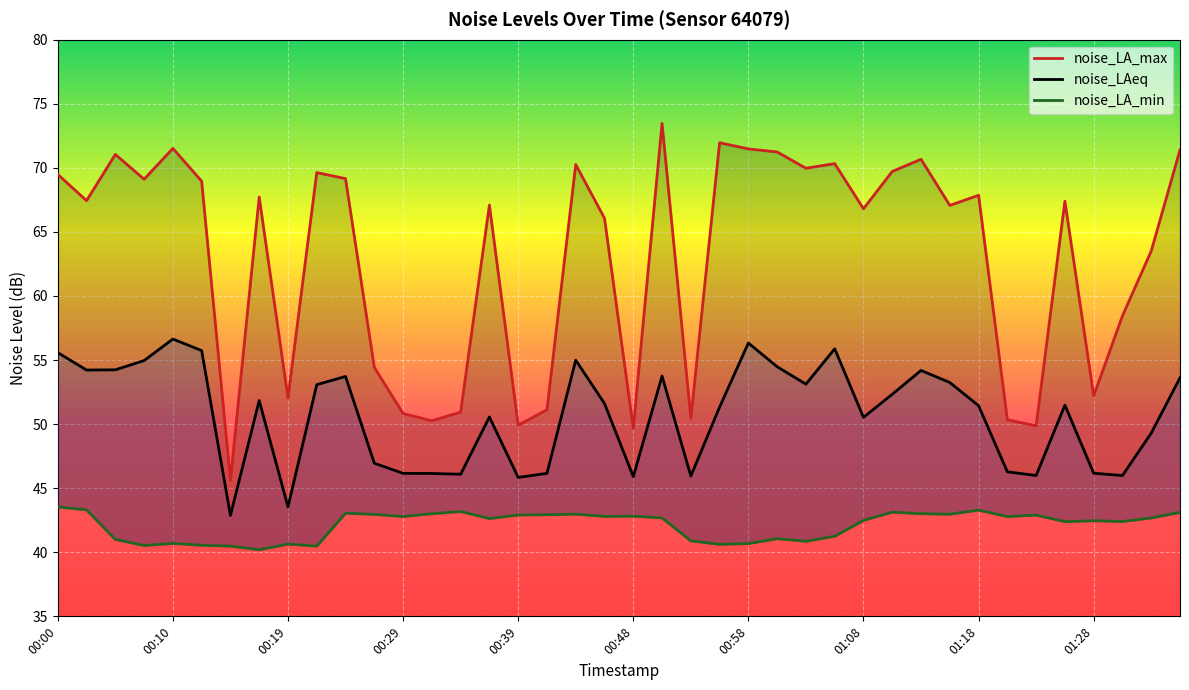

How many lines are shown in the chart?

3